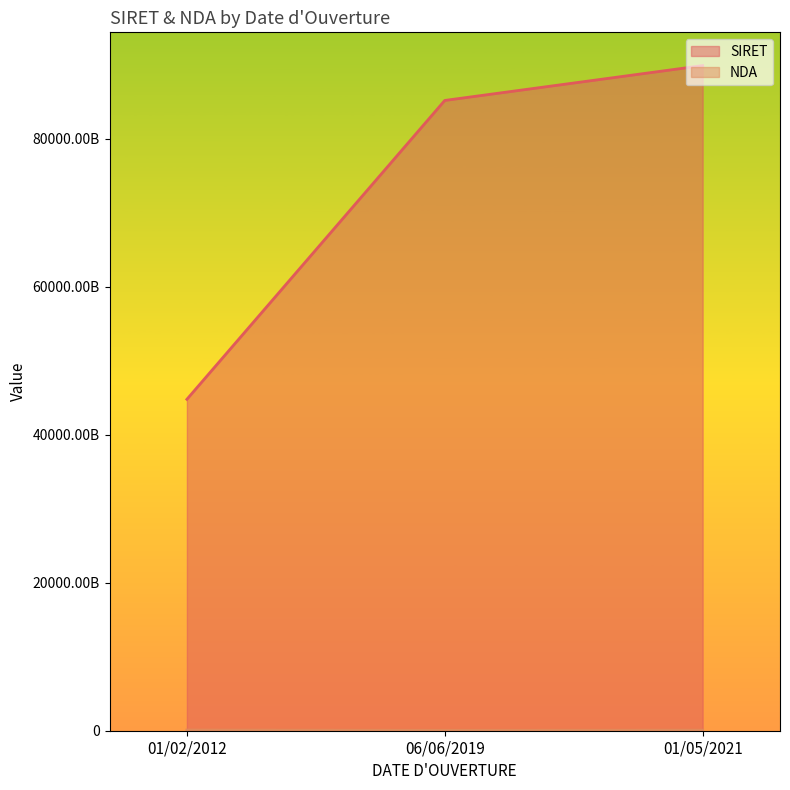

The value of NDA at 01/02/2012 is 23665912070. True or false?

False